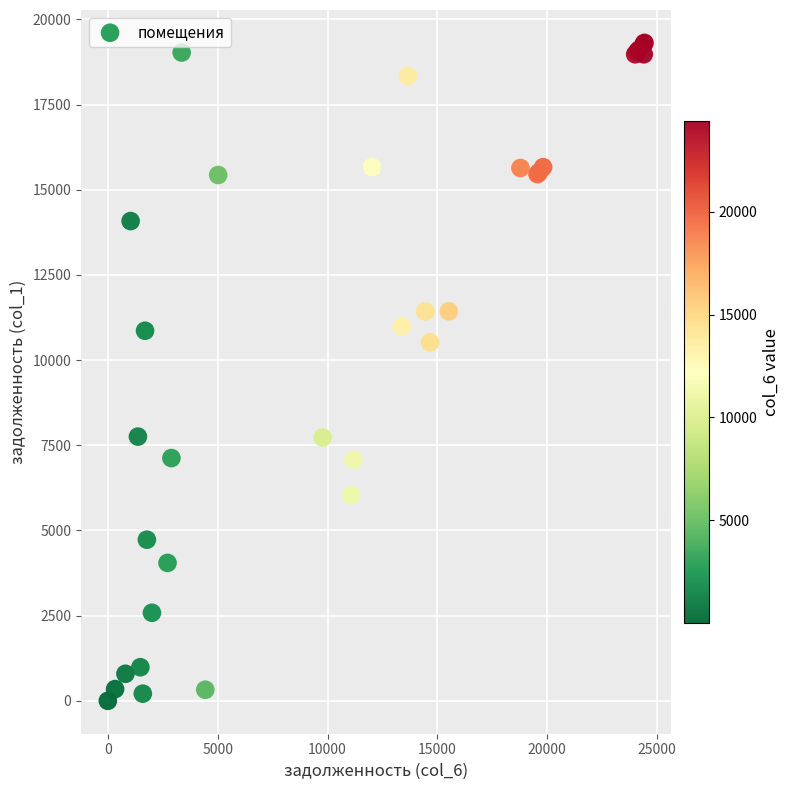

What Y value in the scatter plot is closest to 9655?

10523.5